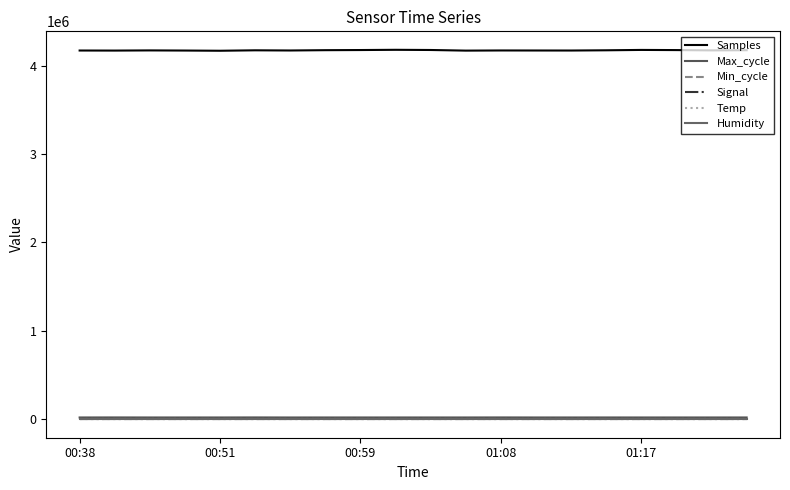

True or false: Samples and Temp intersect in this chart.

False